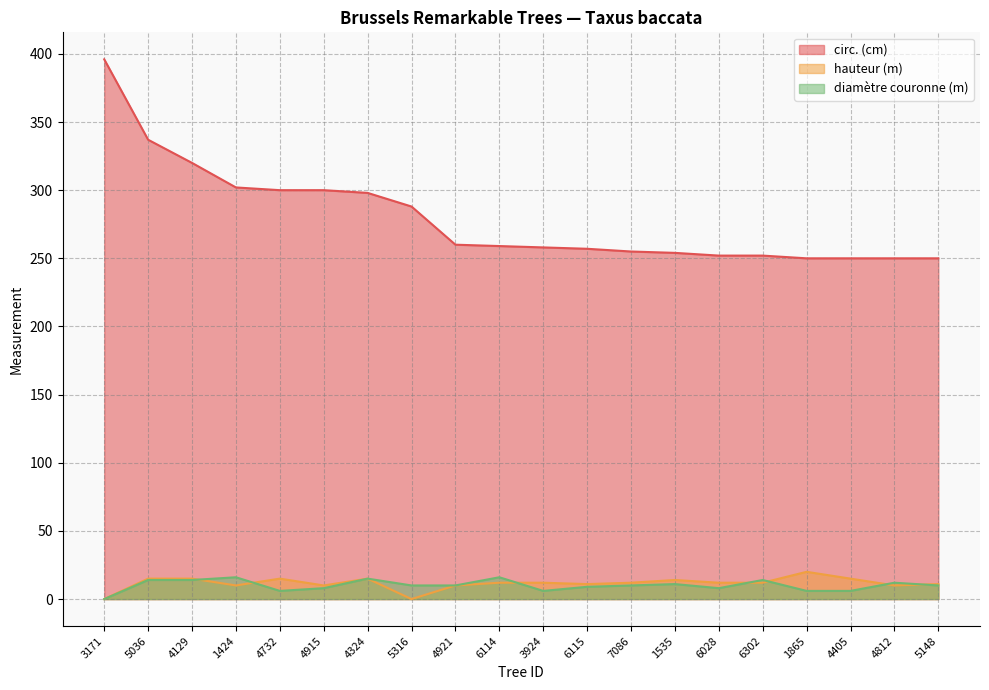

True or false: diamètre couronne (m) and circ. (cm) cross at least once.

False